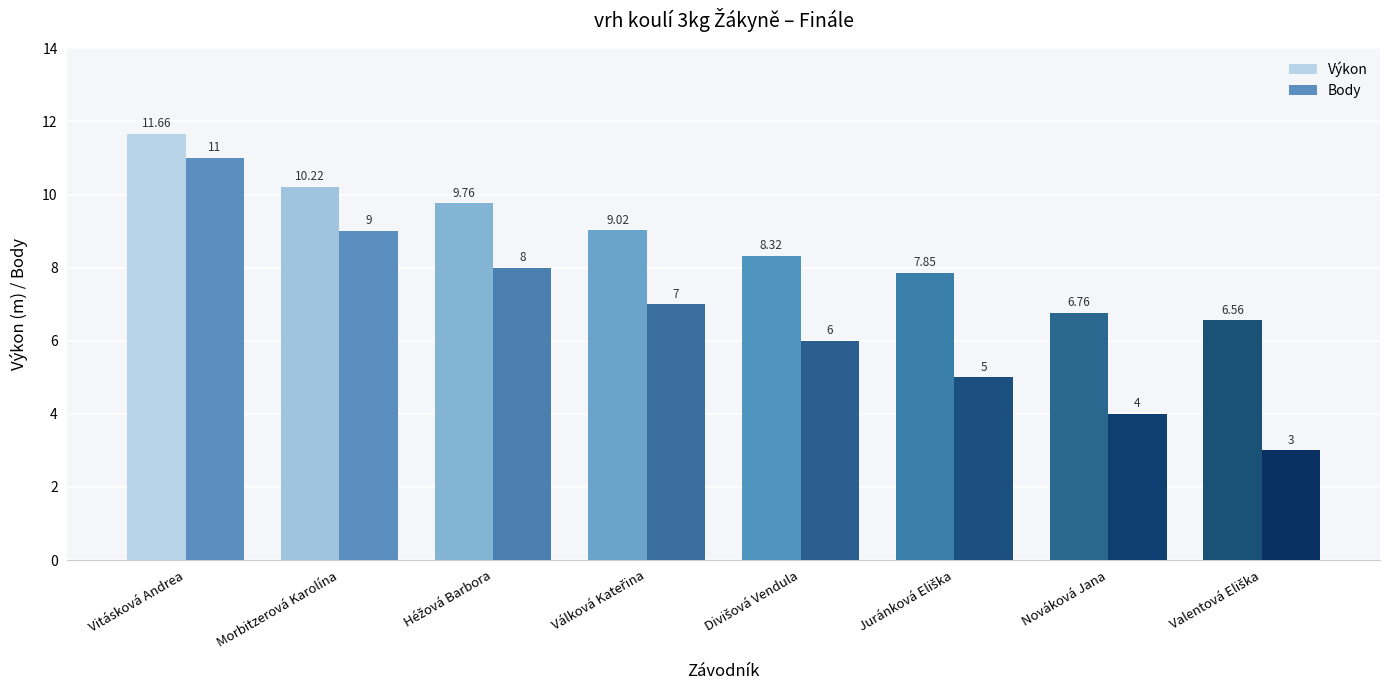

Which category has the highest value in the Výkon series?

Vitásková Andrea